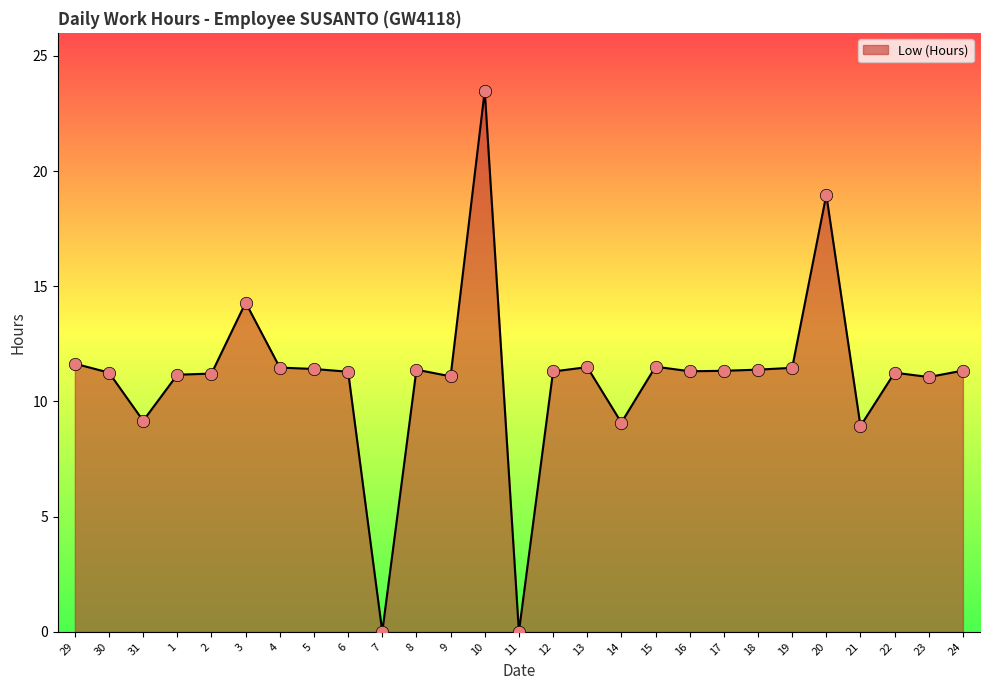

Approximately how many times larger is the value at 31 compared to 14?

1.0